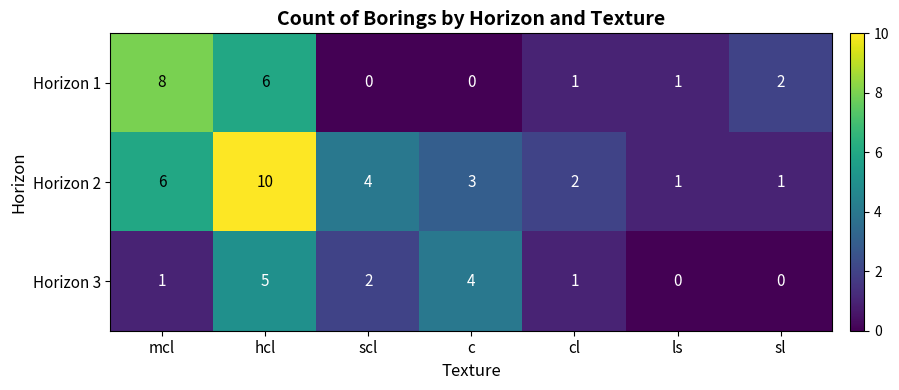

The Horizon 3 series shows 0 at ls. True or false?

True